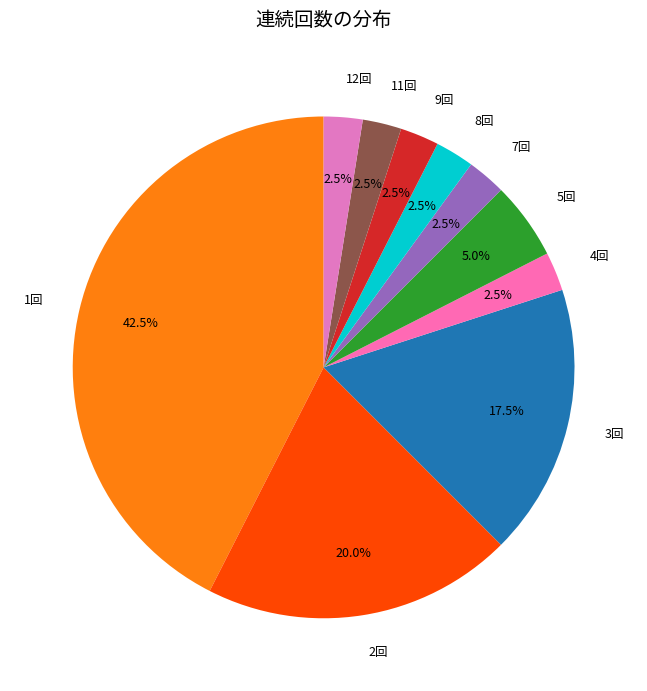

Does any single category account for the majority?

No